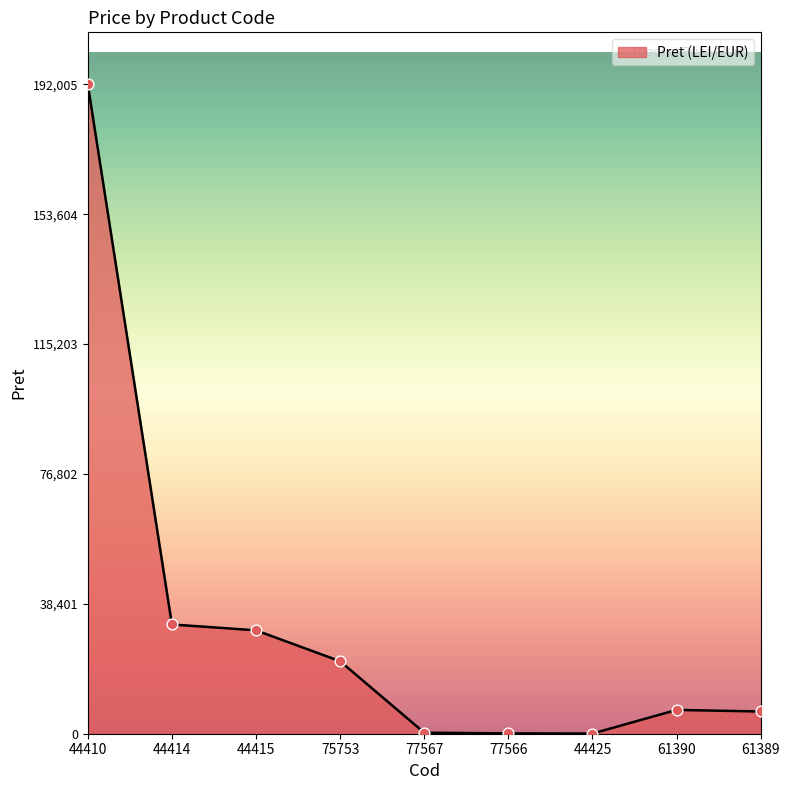

What is the change in value from 75753 to 77566?

-21334.0